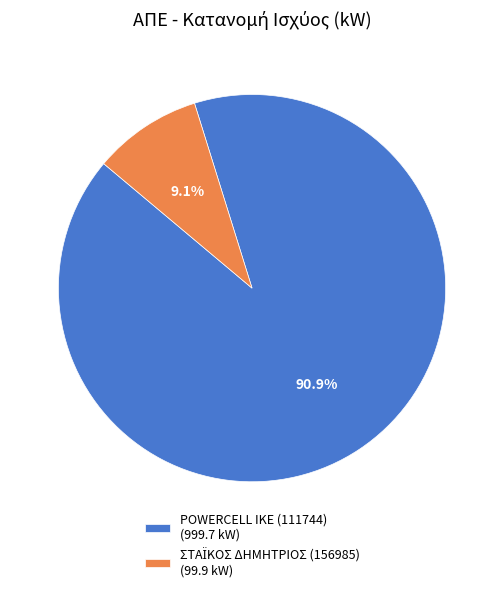

Is there a majority slice in this chart?

Yes